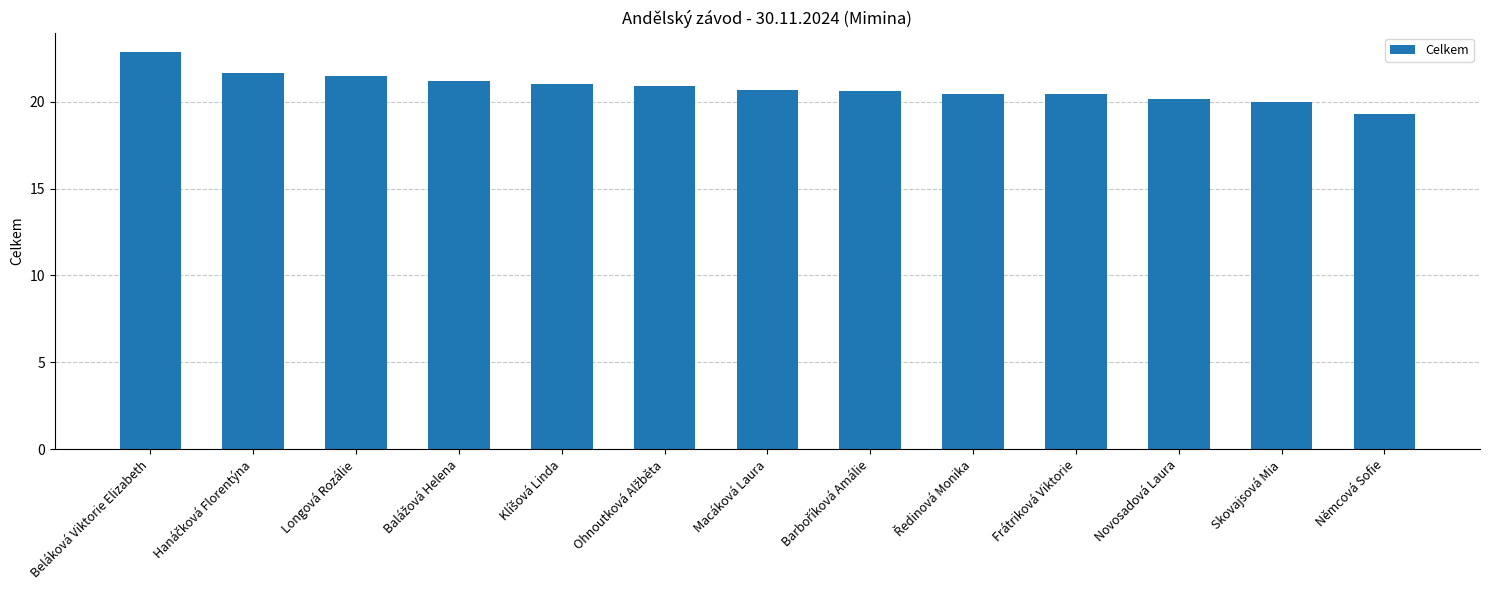

How many data points does each series have?

13